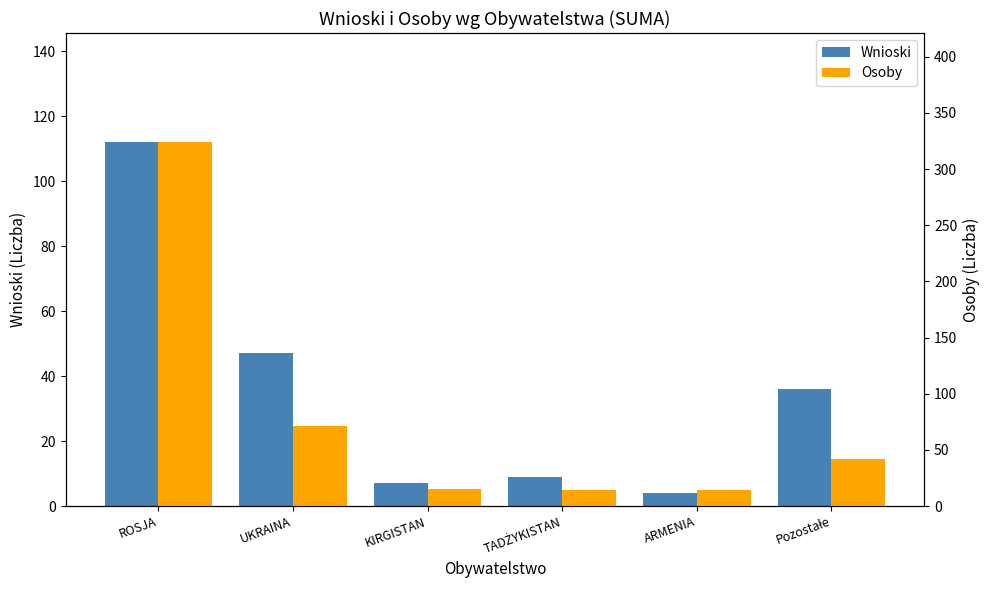

How many data points does each series have?

6